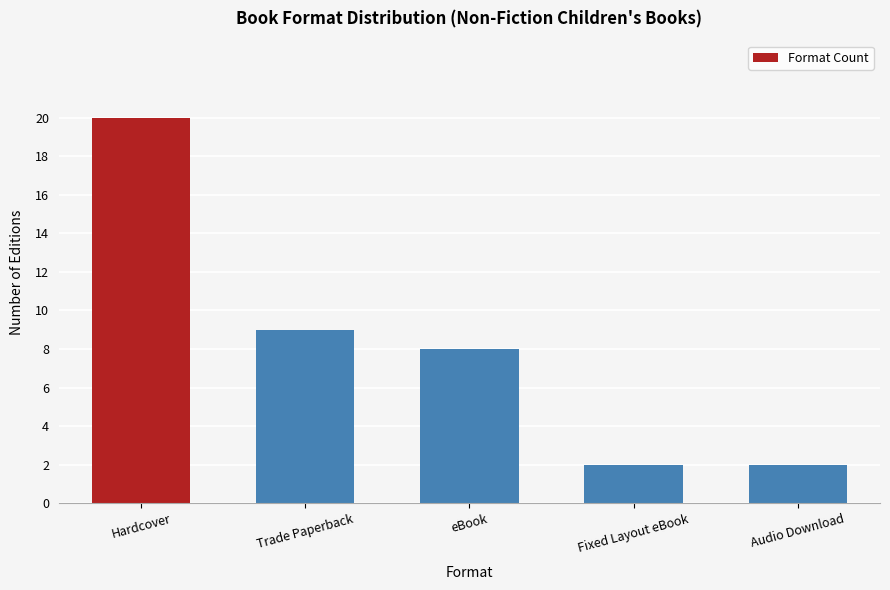

The value at Hardcover is 35. True or false?

False